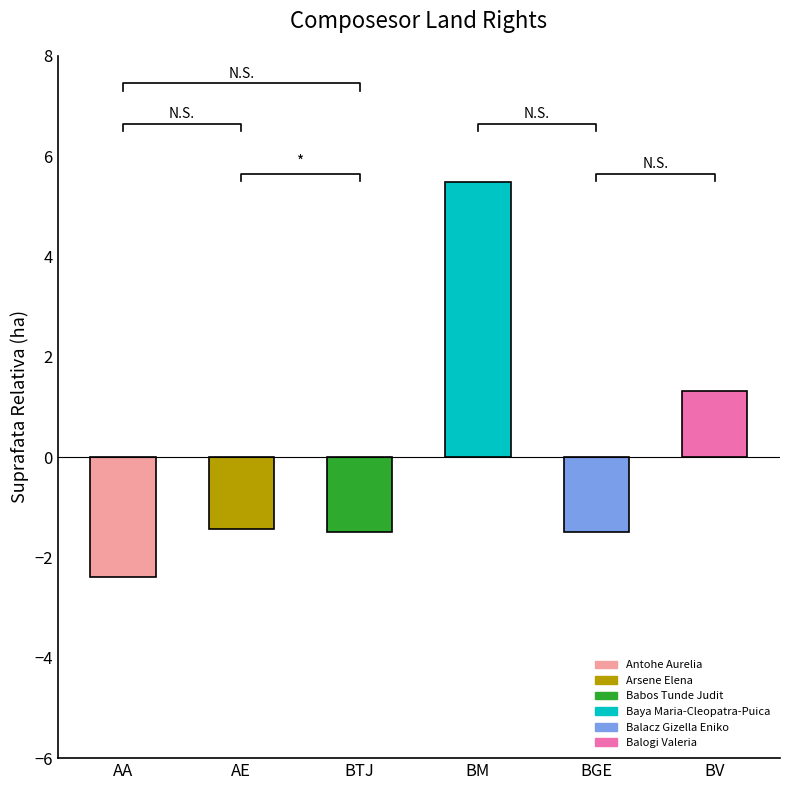

How many values are below zero?

4